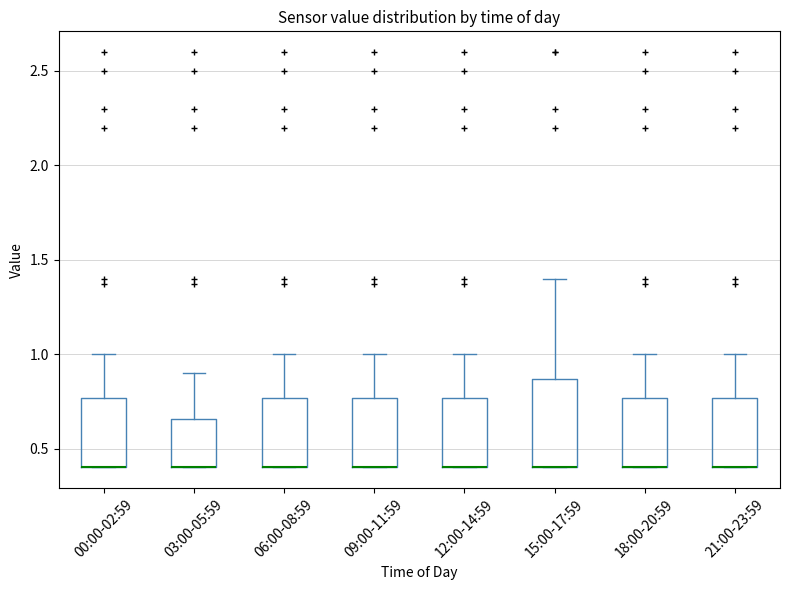

Reading left to right, transcribe this box plot: for each box, give where its median line is, the range the box spans, and where its two whiskers end, as read against the y-axis. The values are not printed on the chart, so give them approximately, as read against the axis.

00:00-02:59: median 0.40 (drawn on the box's lower edge), box 0.40 to 0.75, whiskers 0.40 to 1.00
03:00-05:59: median 0.40 (drawn on the box's lower edge), box 0.40 to 0.65, whiskers 0.40 to 0.90
06:00-08:59: median 0.40 (drawn on the box's lower edge), box 0.40 to 0.75, whiskers 0.40 to 1.00
09:00-11:59: median 0.40 (drawn on the box's lower edge), box 0.40 to 0.75, whiskers 0.40 to 1.00
12:00-14:59: median 0.40 (drawn on the box's lower edge), box 0.40 to 0.75, whiskers 0.40 to 1.00
15:00-17:59: median 0.40 (drawn on the box's lower edge), box 0.40 to 0.85, whiskers 0.40 to 1.40
18:00-20:59: median 0.40 (drawn on the box's lower edge), box 0.40 to 0.75, whiskers 0.40 to 1.00
21:00-23:59: median 0.40 (drawn on the box's lower edge), box 0.40 to 0.75, whiskers 0.40 to 1.00